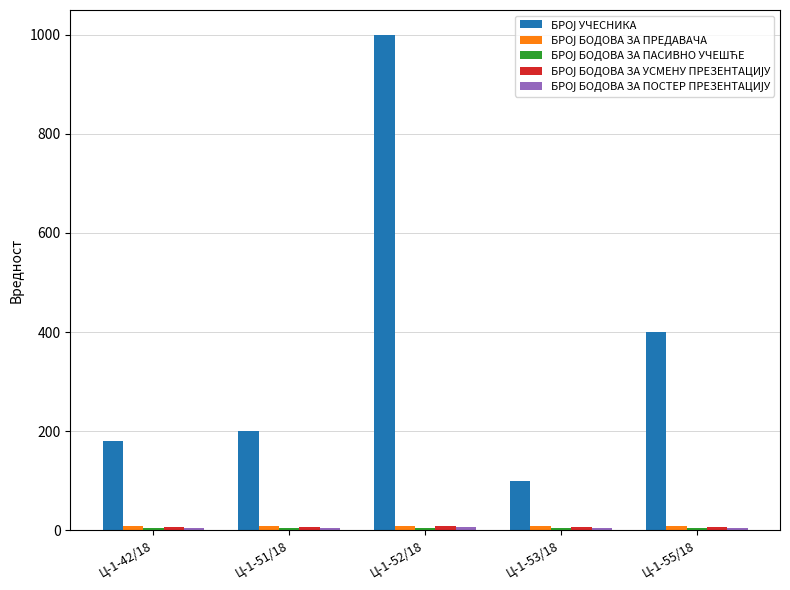

At which category is the sum across all series the highest?

Ц-1-52/18